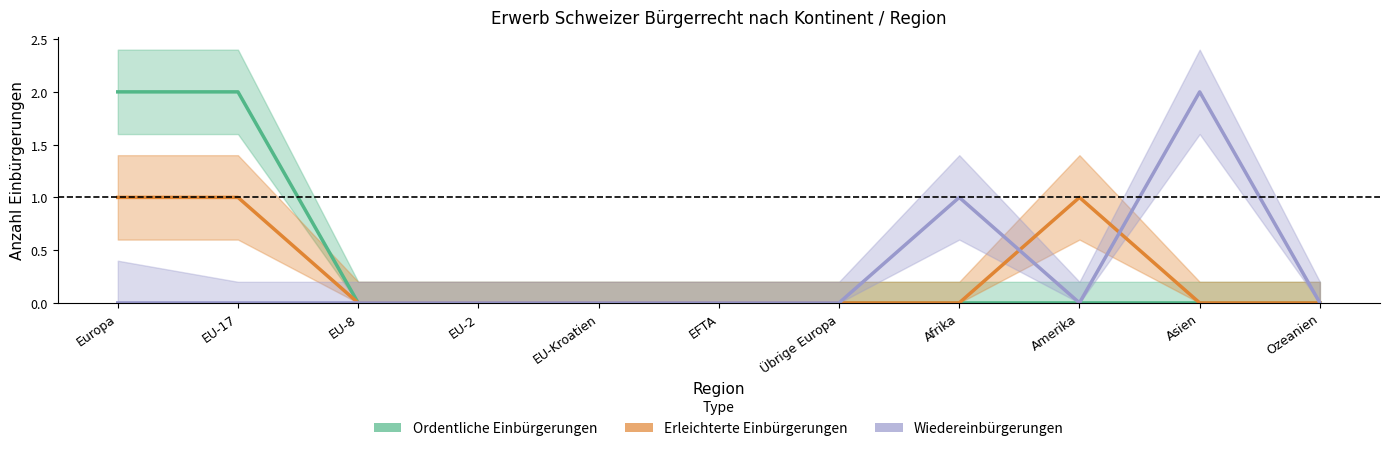

What is the label of the 6th point from the right?

EFTA